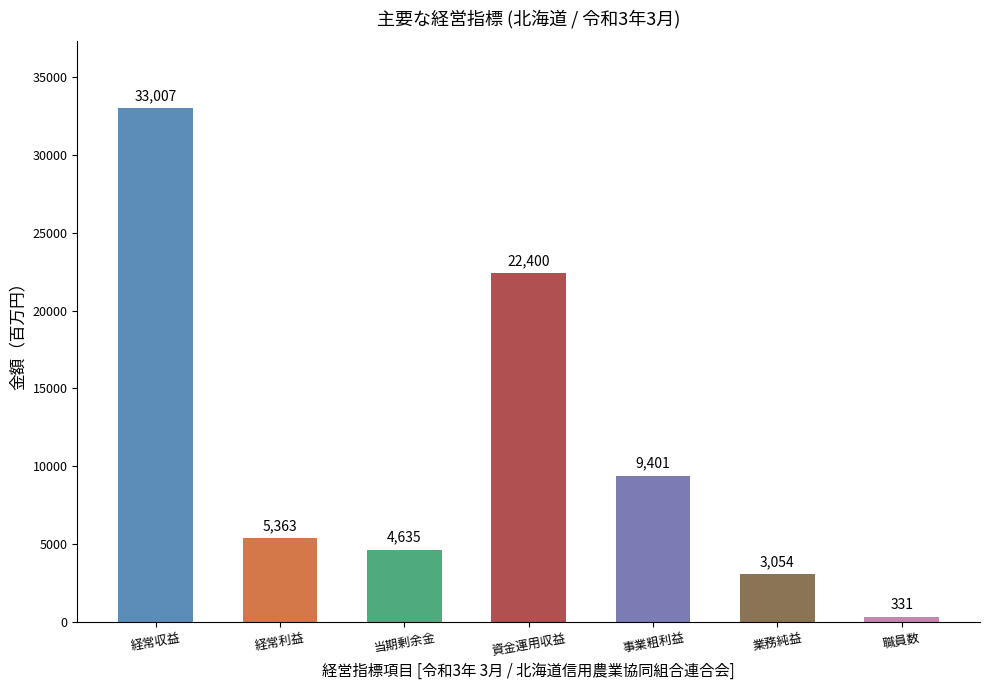

Count the number of data series in this chart.

1